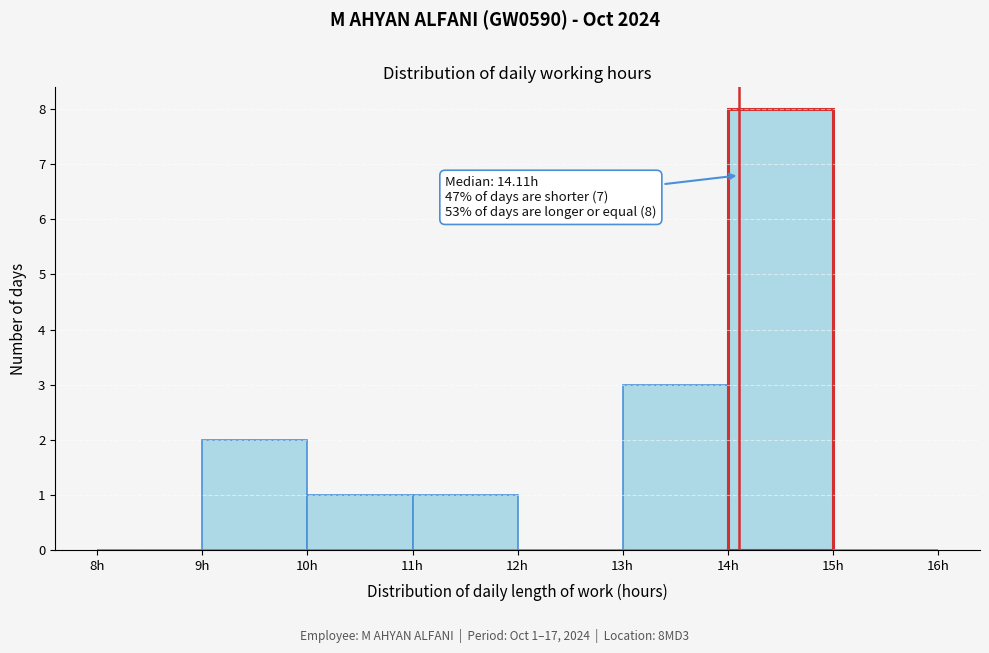

Over which range of the x-axis is the bar tallest?

14 to 15